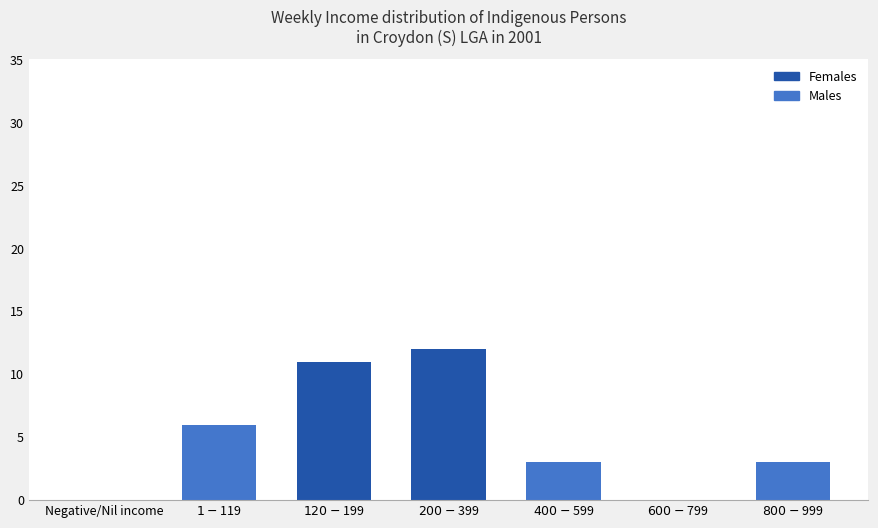

How many series are shown in this chart?

2